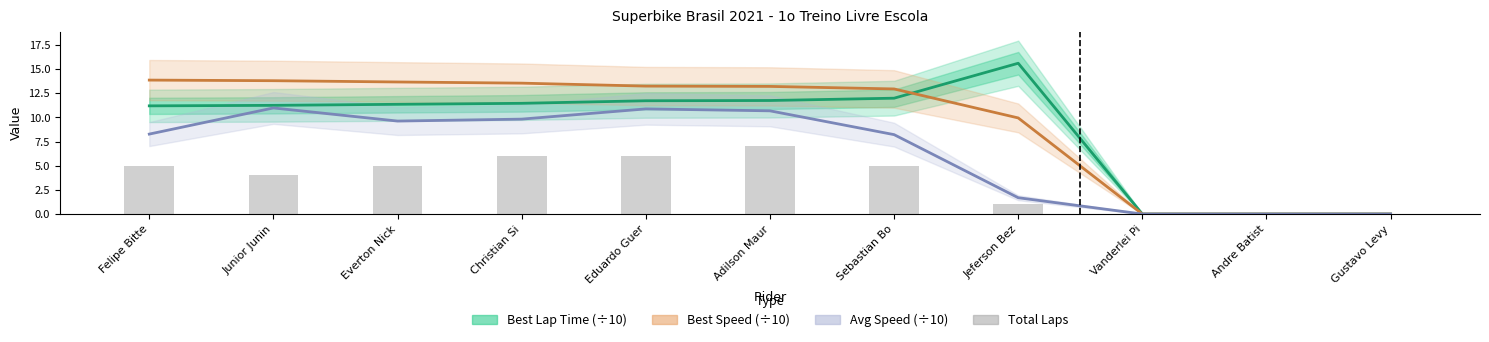

What is the difference between the second highest and second lowest values in the Best Speed (÷10) series?

13.8